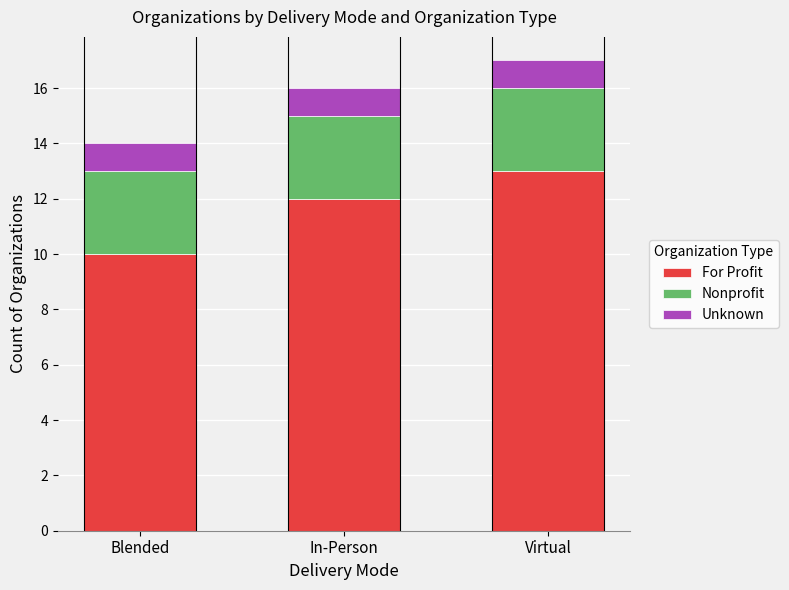

Reading left to right, list the values for the For Profit series.

Blended=10	In-Person=12	Virtual=13